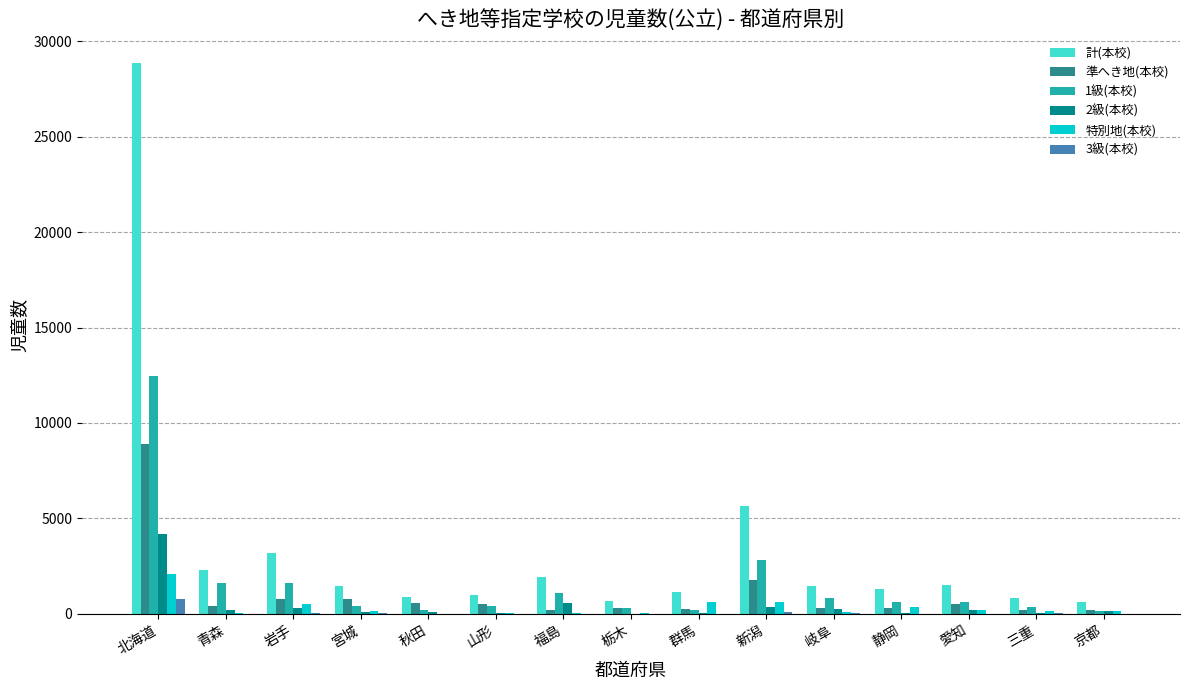

What is the approximate value of 準へき地(本校) at 北海道?

8915